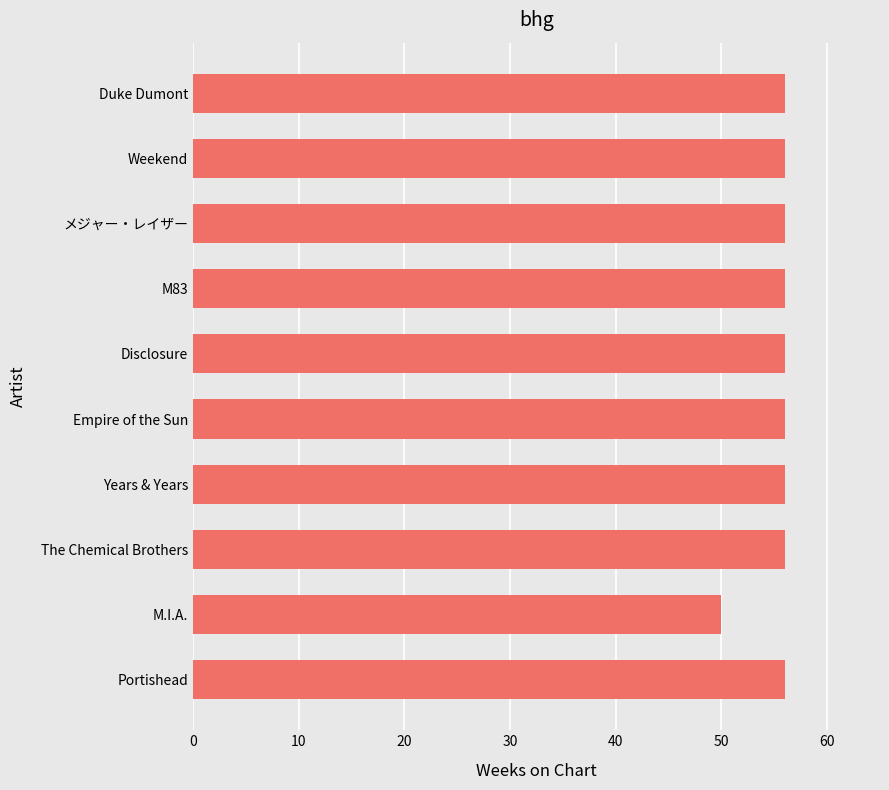

What is the ratio of the value at Disclosure to the value at メジャー・レイザー?

1.0